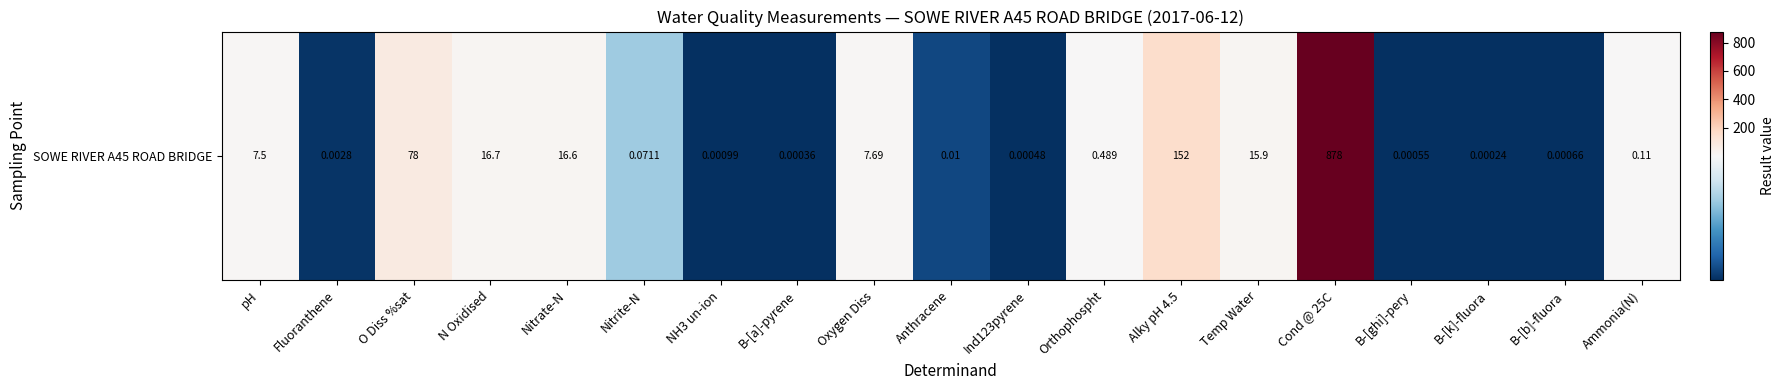

Reading left to right, extract all data points from this chart.

7.5	0.0	78.0	16.7	16.6	0.1	0.0	0.0	7.7	0.0	0.0	0.5	152.0	15.9	878.0	0.0	0.0	0.0	0.1